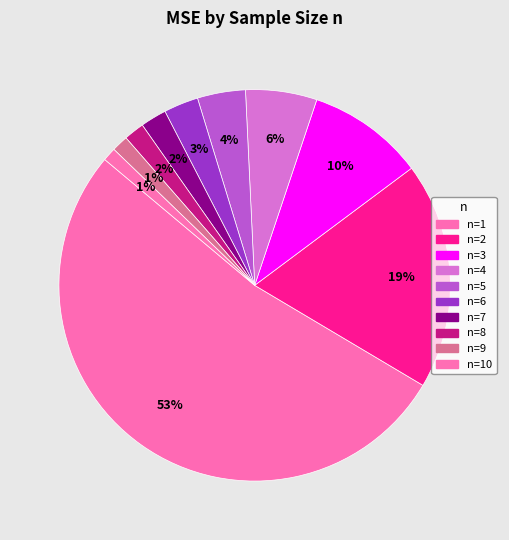

How many segments does this pie chart have?

10